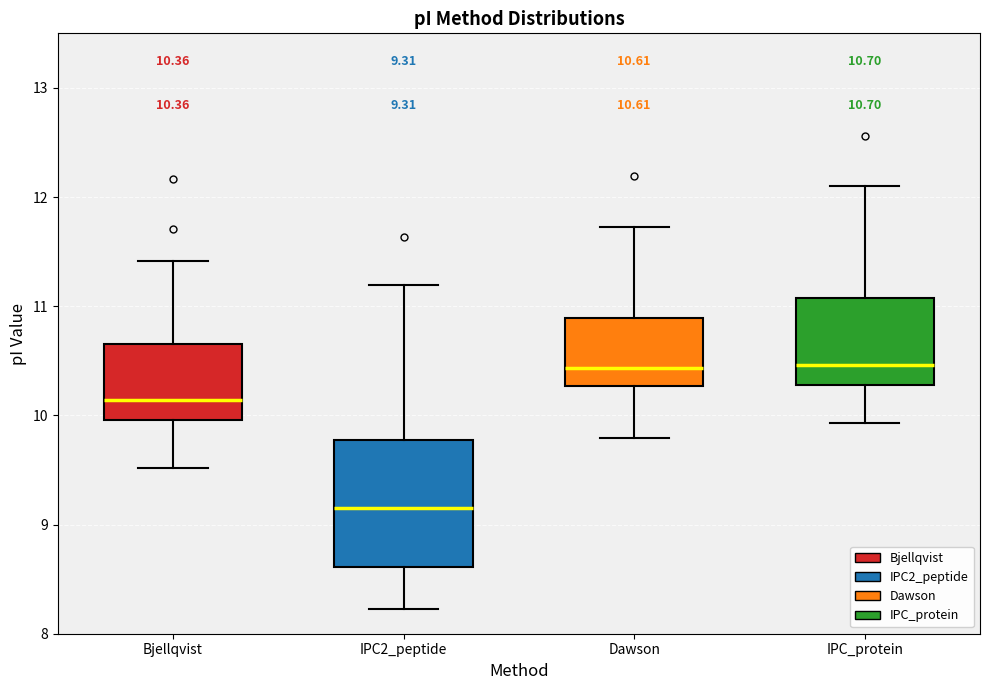

Comparing the boxes themselves (not the whiskers), which one is the tallest?

IPC2_peptide